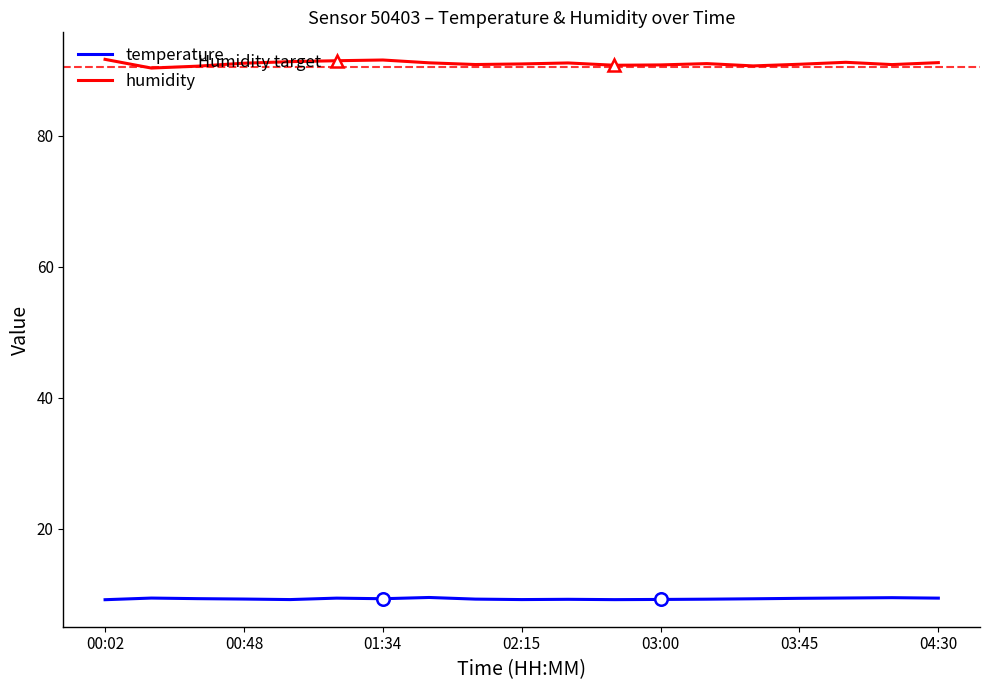

True or false: humidity and temperature cross at least once.

False